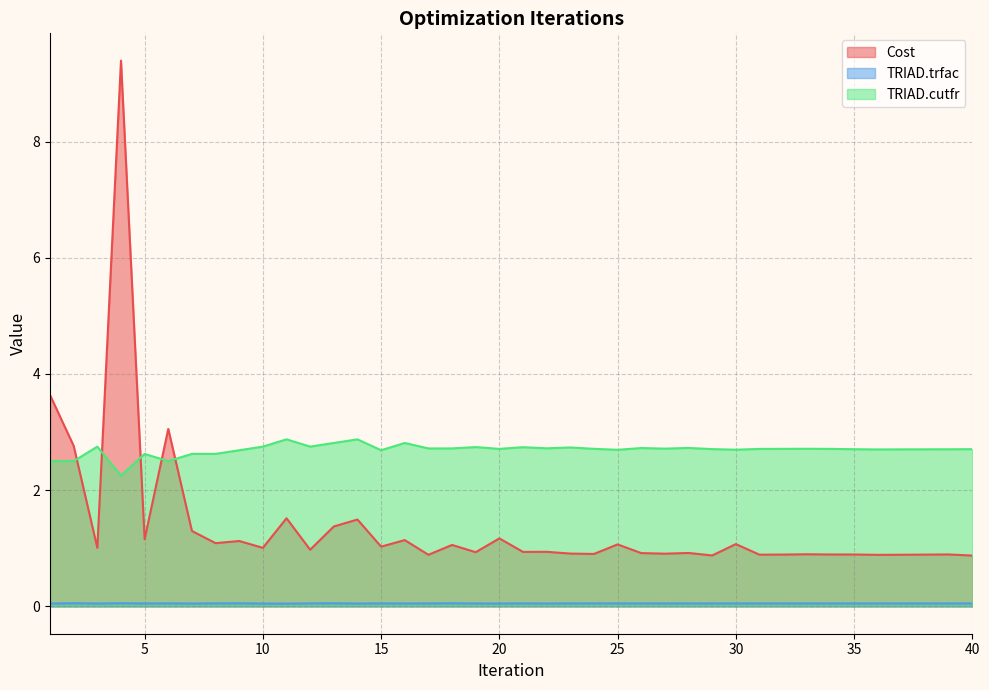

True or false: TRIAD.cutfr and TRIAD.trfac intersect in this chart.

False